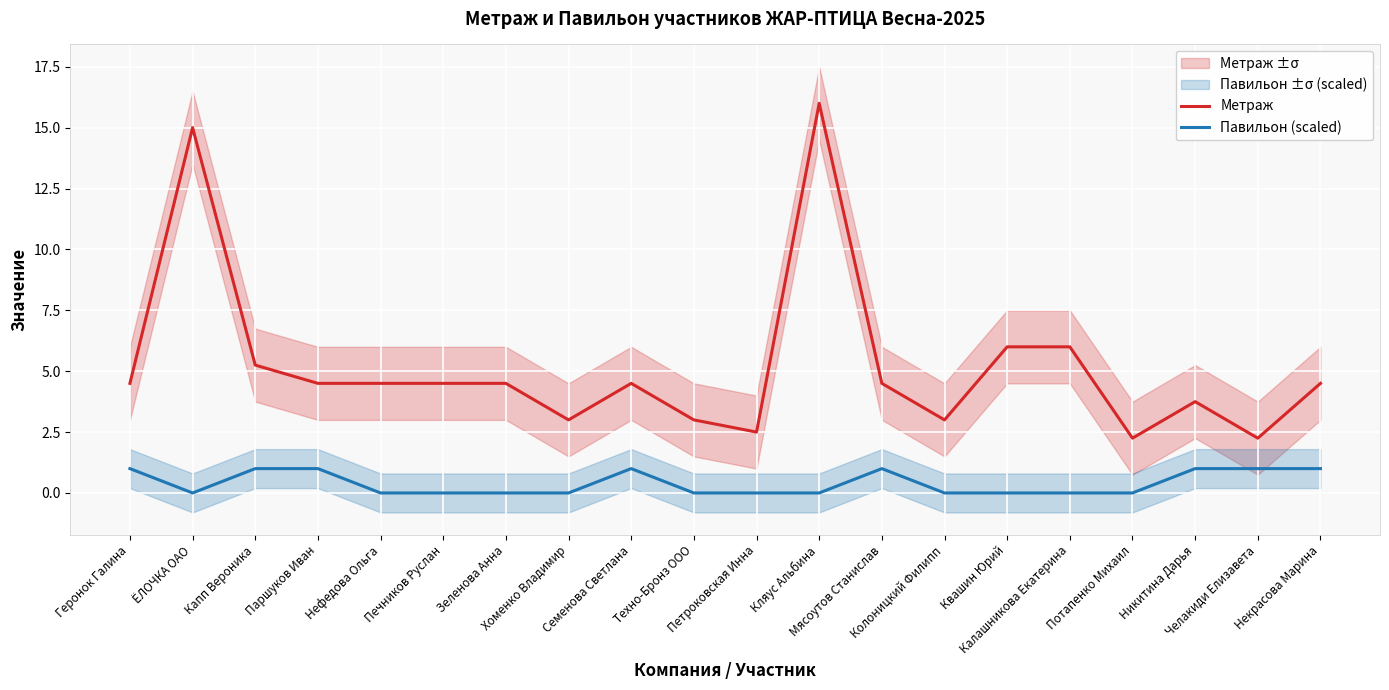

What is the label of the 2nd point from the right?

Челакиди Елизавета